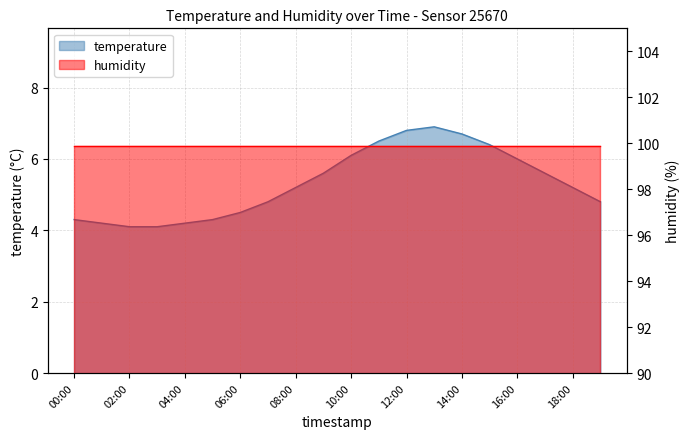

What is the change in value from 08:00 to 17:00?

+0.4